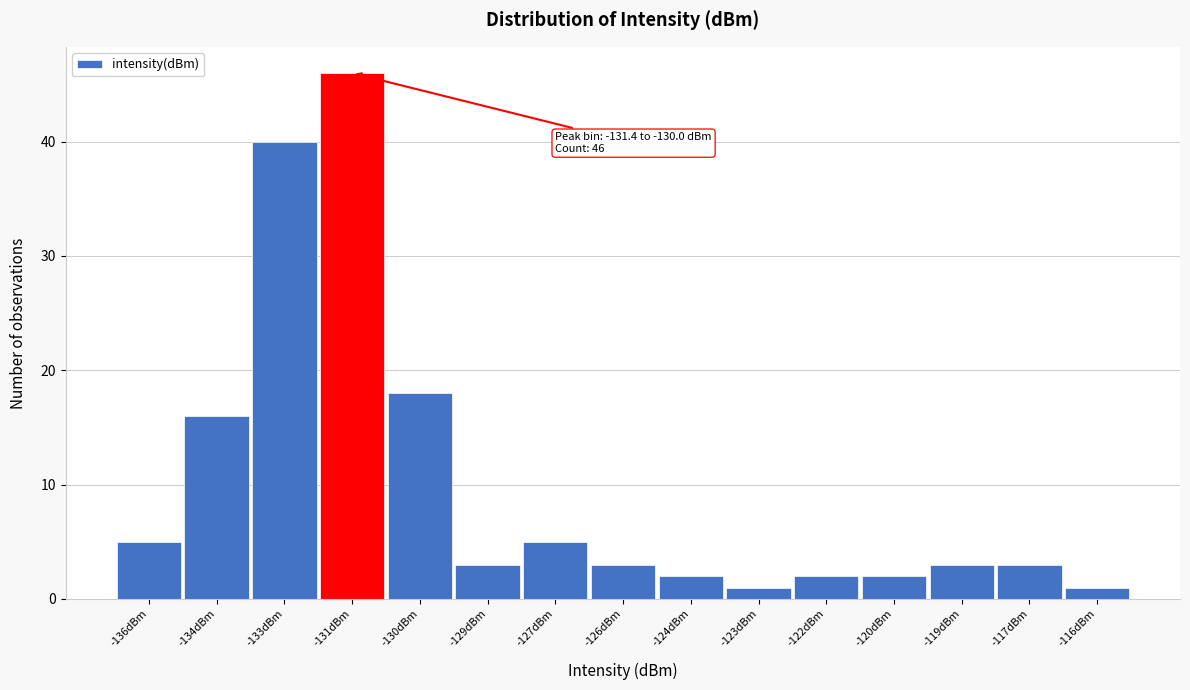

Reading left to right, list all the values displayed in this chart.

-136dBm=5	-134dBm=16	-133dBm=40	-131dBm=46	-130dBm=18	-129dBm=3	-127dBm=5	-126dBm=3	-124dBm=2	-123dBm=1	-122dBm=2	-120dBm=2	-119dBm=3	-117dBm=3	-116dBm=1